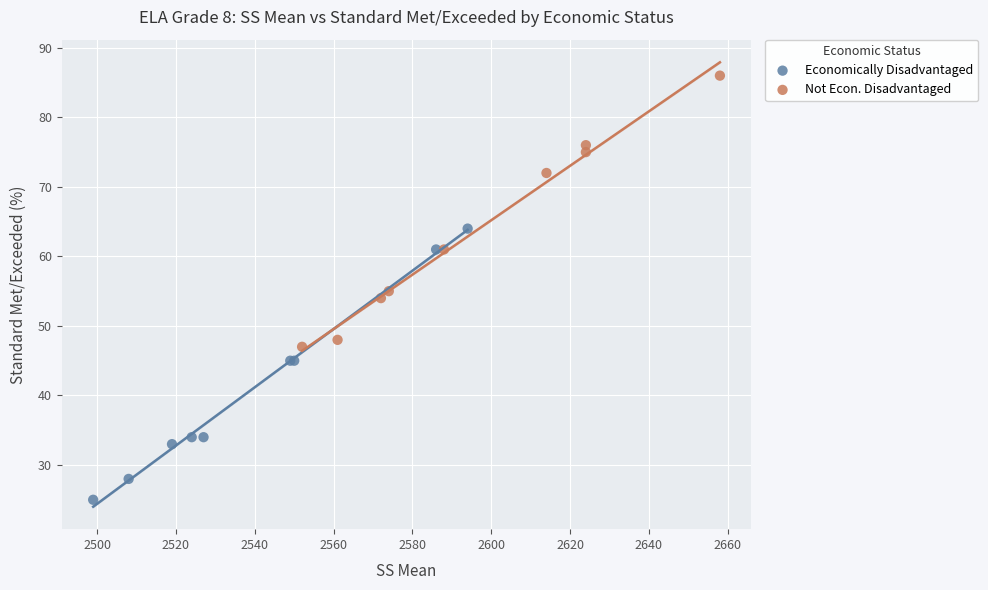

Which series contains the lowest Y value?

Economically Disadvantaged